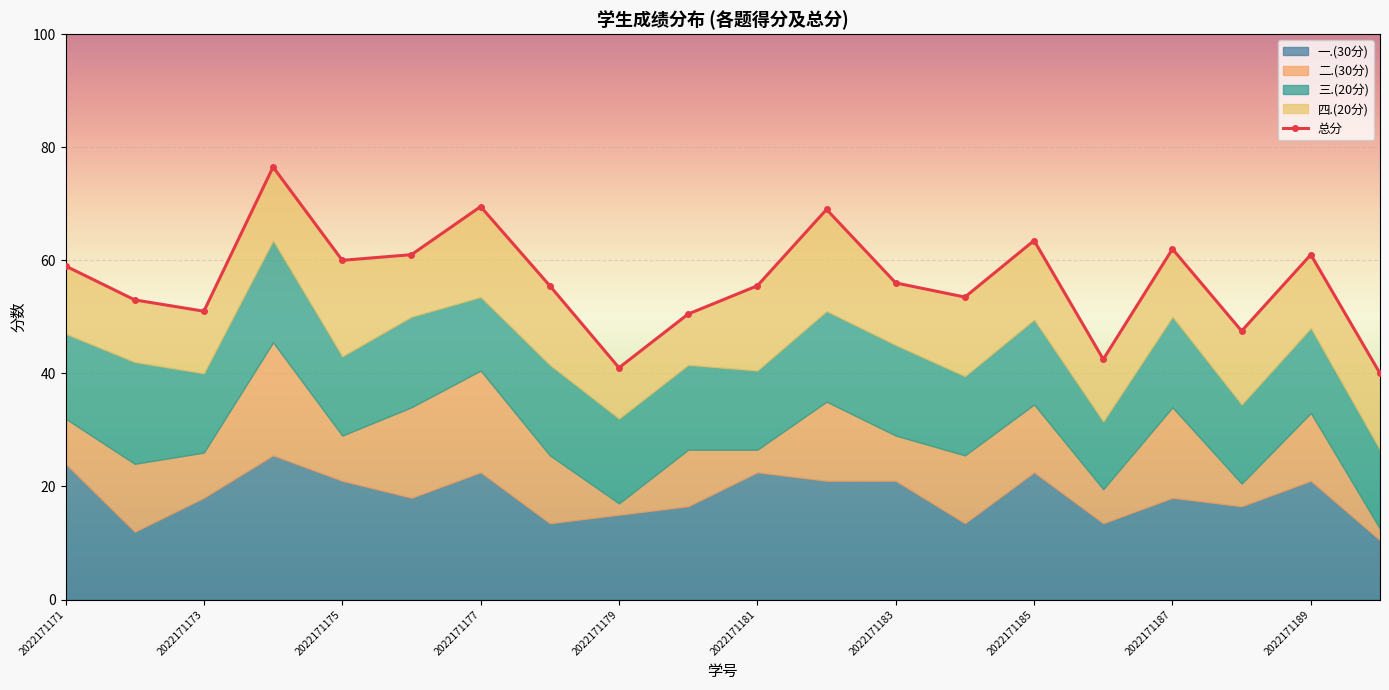

Reading left to right, extract all data points from this chart.

总分: 59.0	53.0	51.0	76.5	60.0	61.0	69.5	55.5	41.0	50.5	55.5	69.0	56.0	53.5	63.5	42.5	62.0	47.5	61.0	40.0
一.(30分): 24.0	12.0	18.0	25.5	21.0	18.0	22.5	13.5	15.0	16.5	22.5	21.0	21.0	13.5	22.5	13.5	18.0	16.5	21.0	10.5
二.(30分): 8.0	12.0	8.0	20.0	8.0	16.0	18.0	12.0	2.0	10.0	4.0	14.0	8.0	12.0	12.0	6.0	16.0	4.0	12.0	2.0
三.(20分): 15.0	18.0	14.0	18.0	14.0	16.0	13.0	16.0	15.0	15.0	14.0	16.0	16.0	14.0	15.0	12.0	16.0	14.0	15.0	14.0
四.(20分): 12.0	11.0	11.0	13.0	17.0	11.0	16.0	14.0	9.0	9.0	15.0	18.0	11.0	14.0	14.0	11.0	12.0	13.0	13.0	13.5